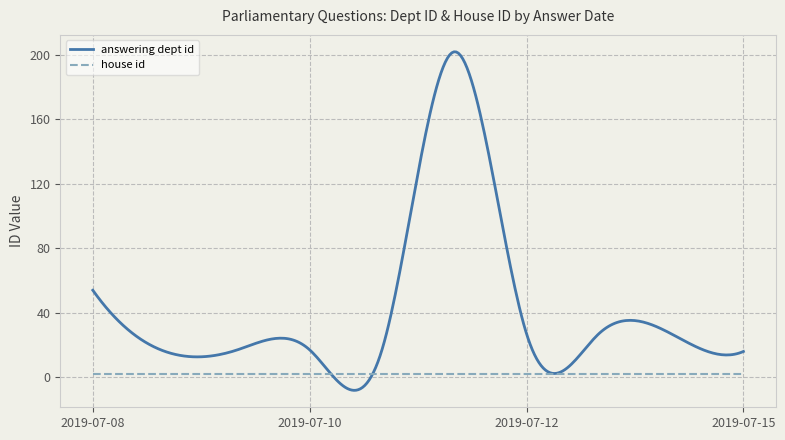

How many categories are shown in the chart?

300